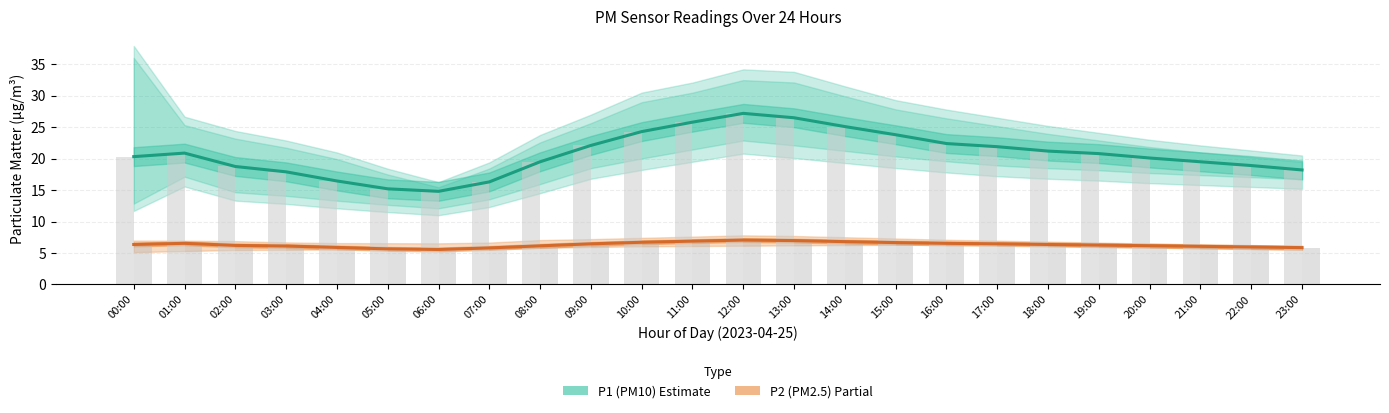

Rank the categories by P2 (PM2.5) Estimate value from highest to lowest.

12:00, 13:00, 11:00, 14:00, 10:00, 15:00, 01:00, 16:00, 09:00, 17:00, 00:00, 18:00, 19:00, 02:00, 20:00, 08:00, 03:00, 21:00, 22:00, 04:00, 23:00, 07:00, 05:00, 06:00